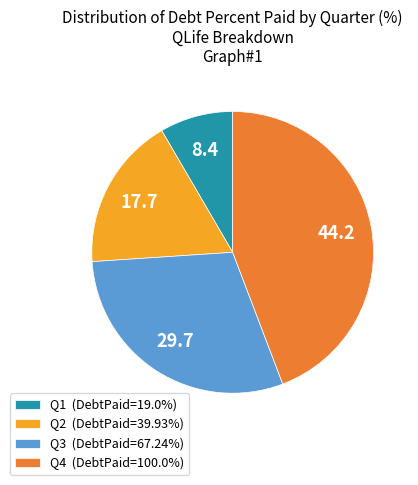

What is the ratio of the value at Q2 (DebtPaid=39.93%) to the value at Q4 (DebtPaid=100.0%)?

0.4